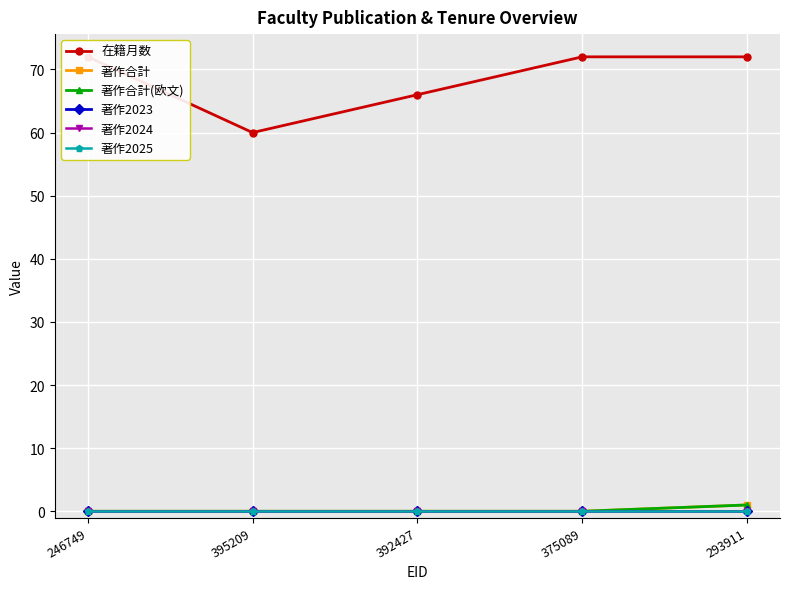

Which series has the largest total across all categories?

在籍月数